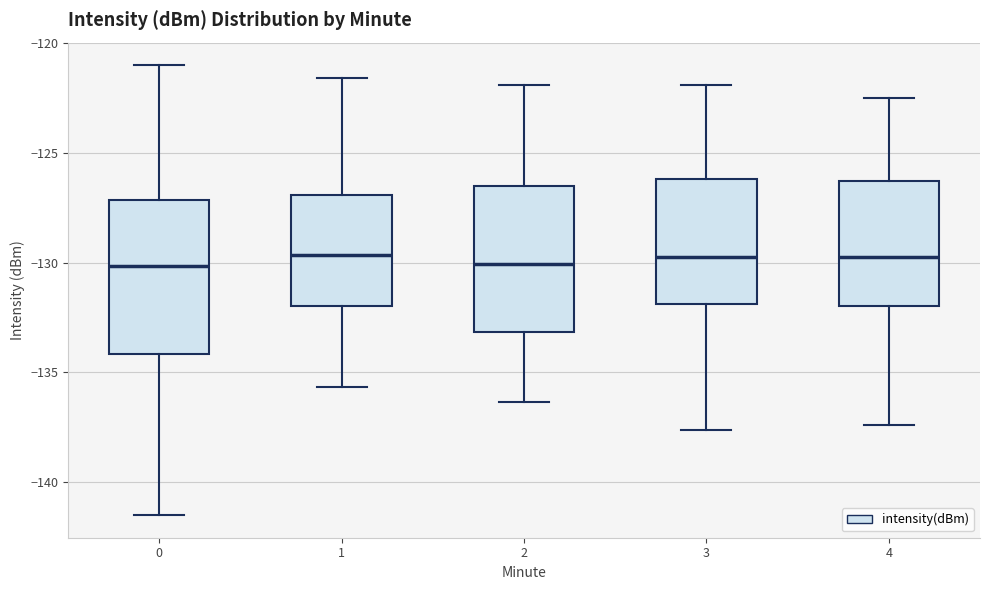

Reading left to right, transcribe this box plot: for each box, give where its median line is, the range the box spans, and where its two whiskers end, as read against the y-axis. The values are not printed on the chart, so give them approximately, as read against the axis.

0: median -130.0, box -134.0 to -127.0, whiskers -141.5 to -121.0
1: median -129.5, box -132.0 to -127.0, whiskers -135.5 to -121.5
2: median -130.0, box -133.0 to -126.5, whiskers -136.5 to -122.0
3: median -129.5, box -132.0 to -126.0, whiskers -137.5 to -122.0
4: median -129.5, box -132.0 to -126.5, whiskers -137.5 to -122.5